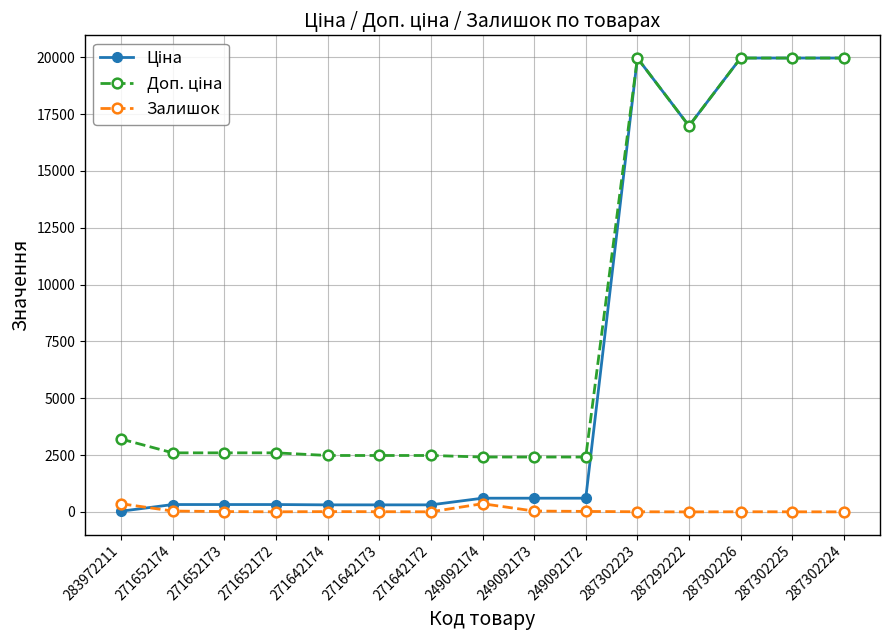

At how many categories does at least one series exceed 17320?

4